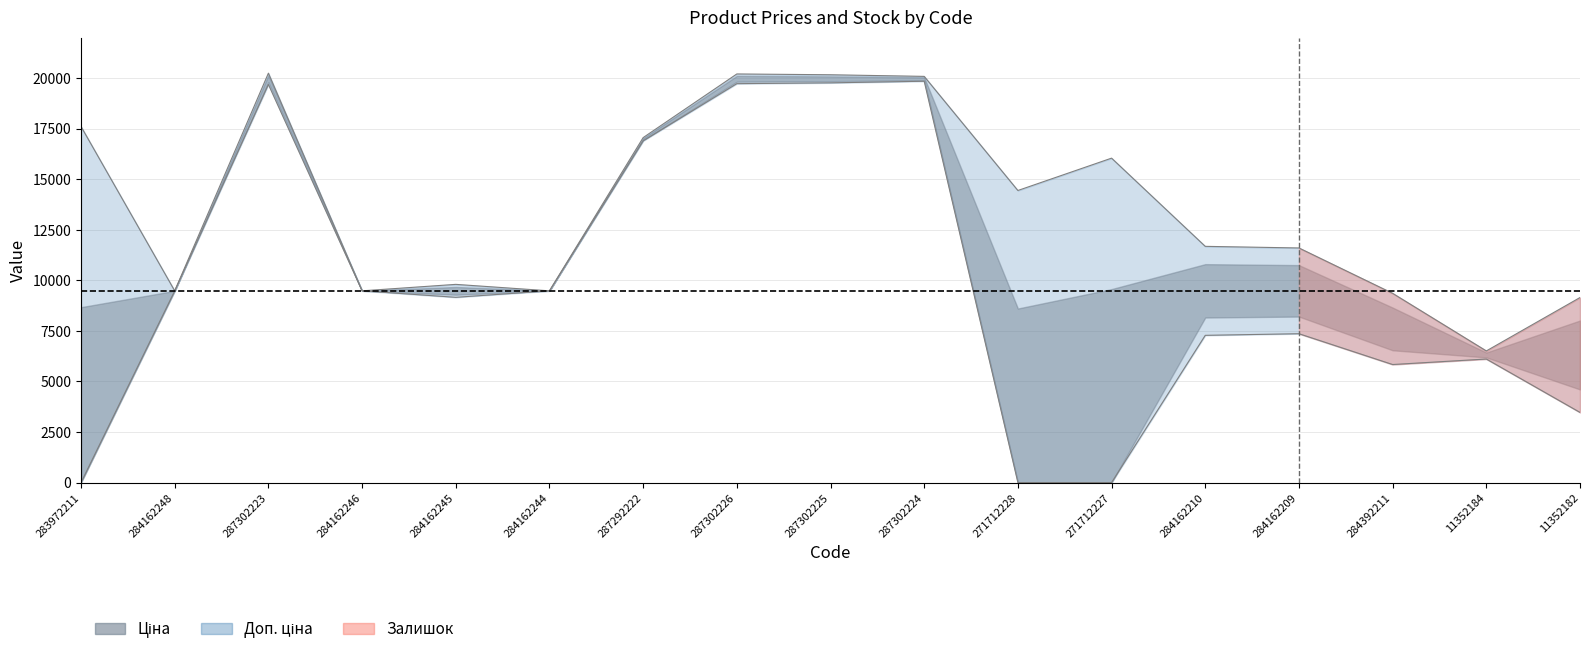

Is the value of Залишок at 284162209 greater than the value of Ціна at 284162209?

No